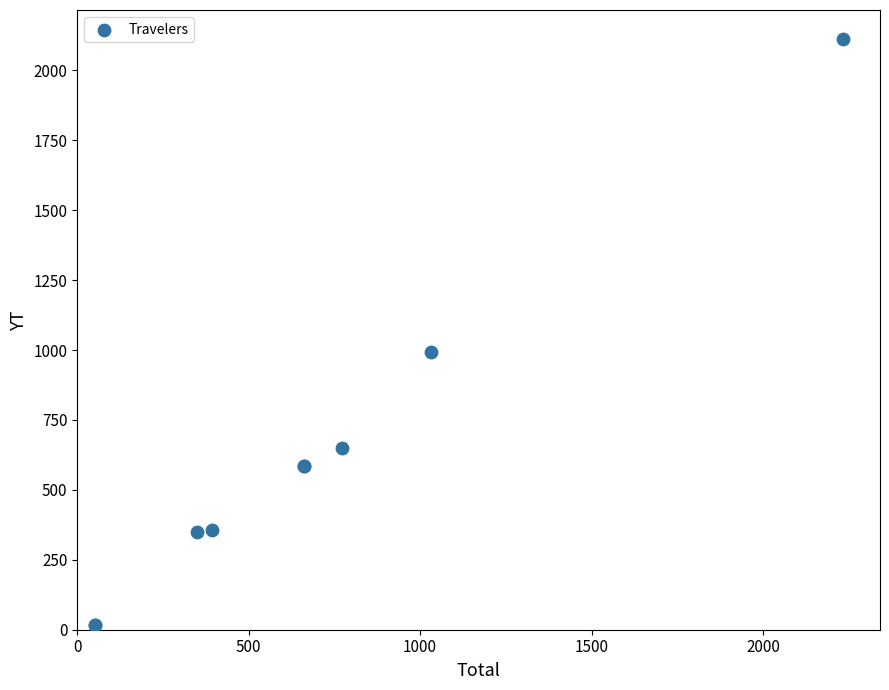

What Y value in the scatter plot is closest to 1063?

992.4